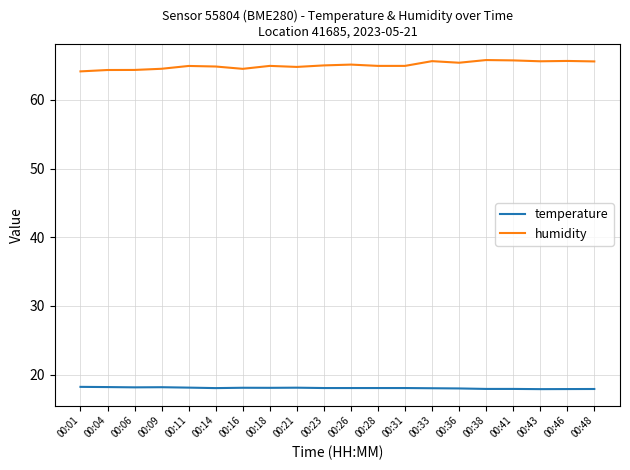

Is it true that temperature equals 7.0 at 00:21?

False